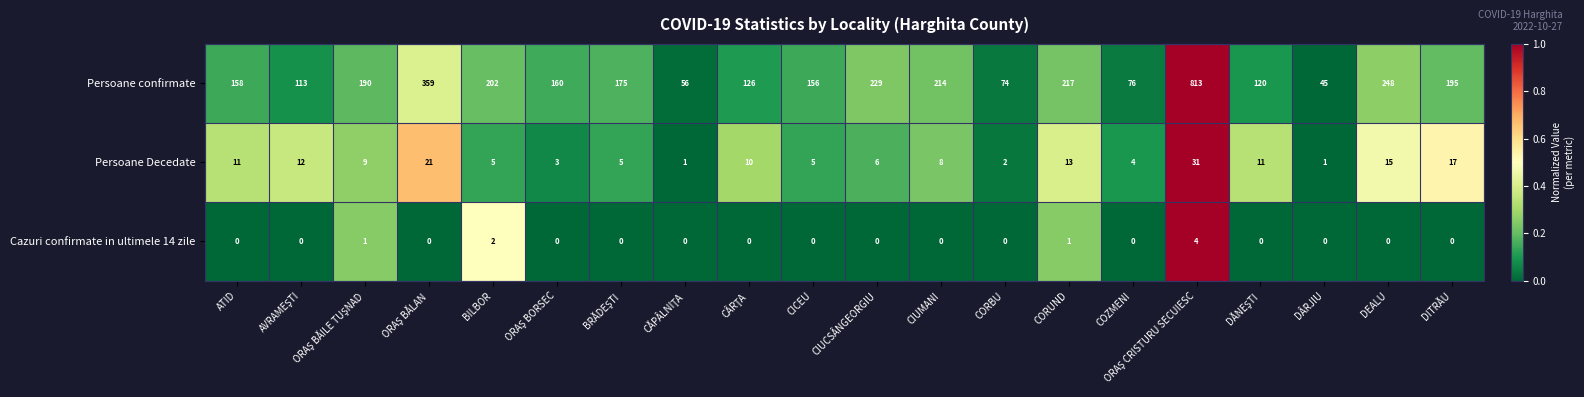

List the series in order of their peak value, lowest first.

Cazuri confirmate in ultimele 14 zile, Persoane Decedate, Persoane confirmate